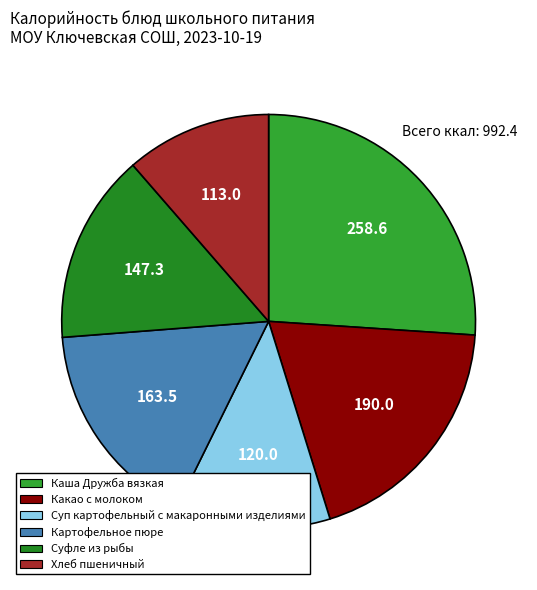

Count the number of slices in the pie.

6